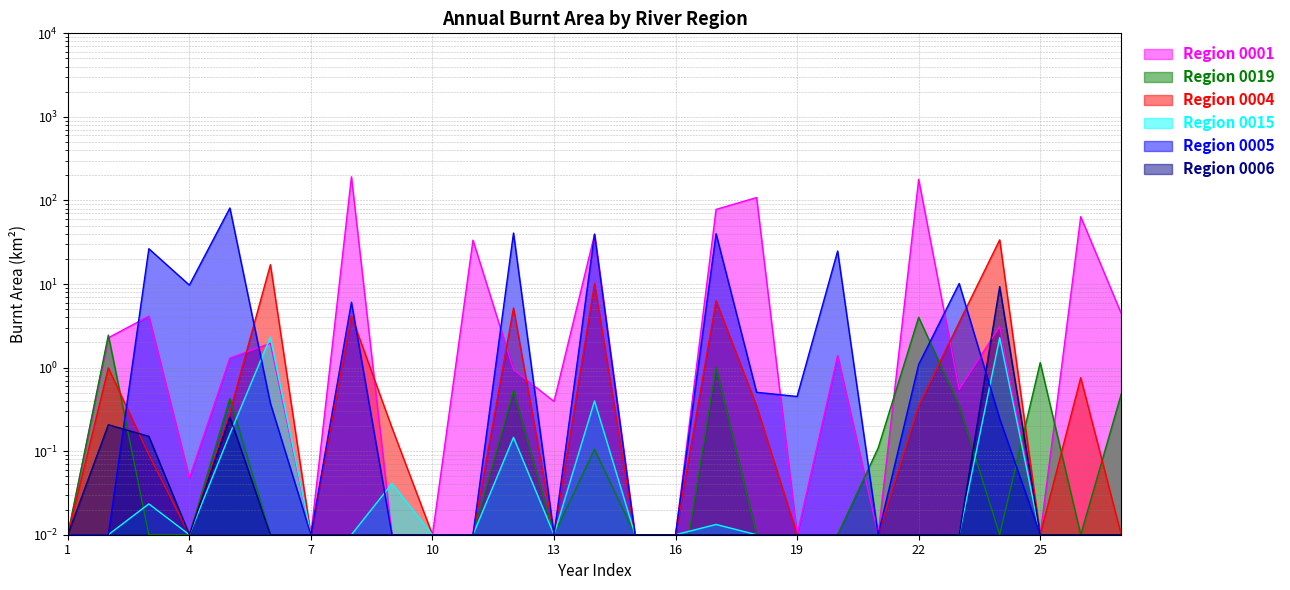

Is it true that 0019 equals 4.0 at 22?

True